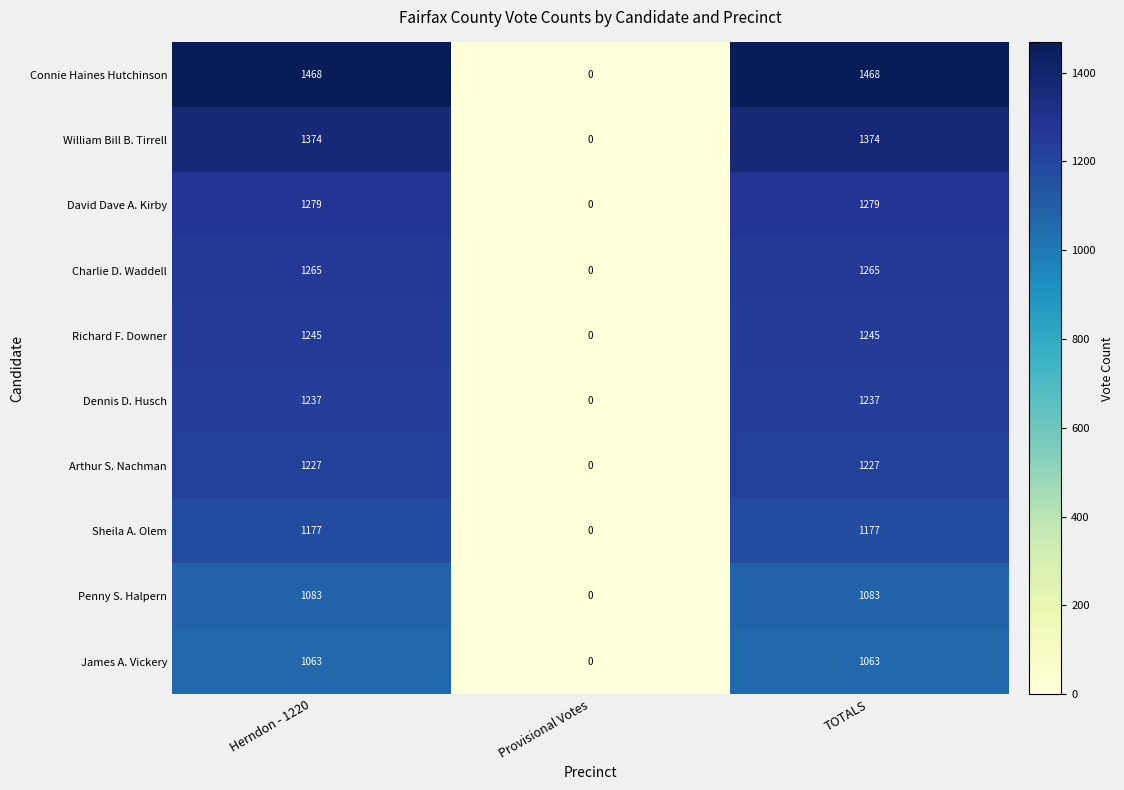

What is the highest value of the Richard F. Downer series?

1245